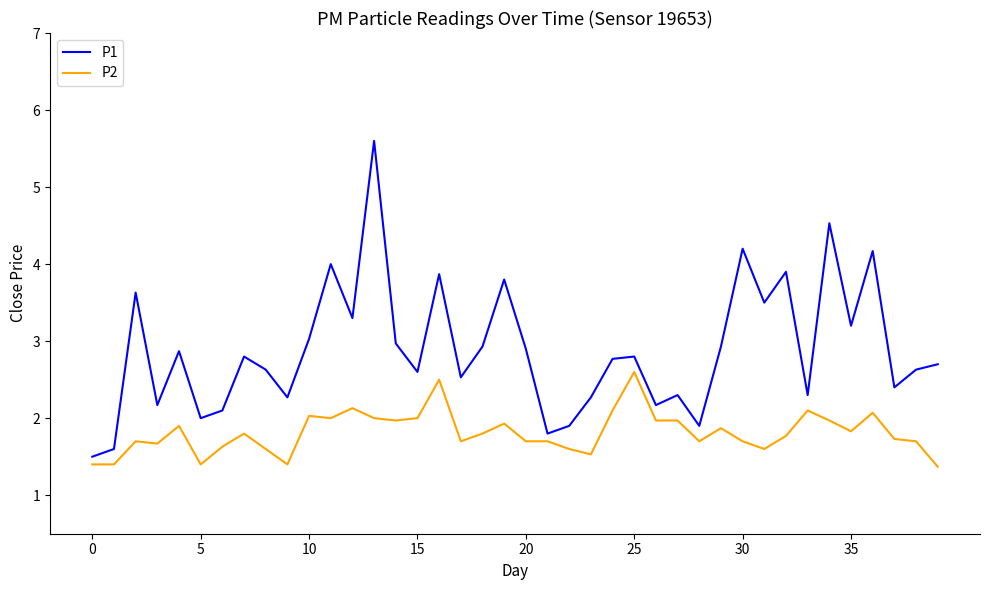

What is the difference between the maximum and minimum values in the P1 series?

4.1